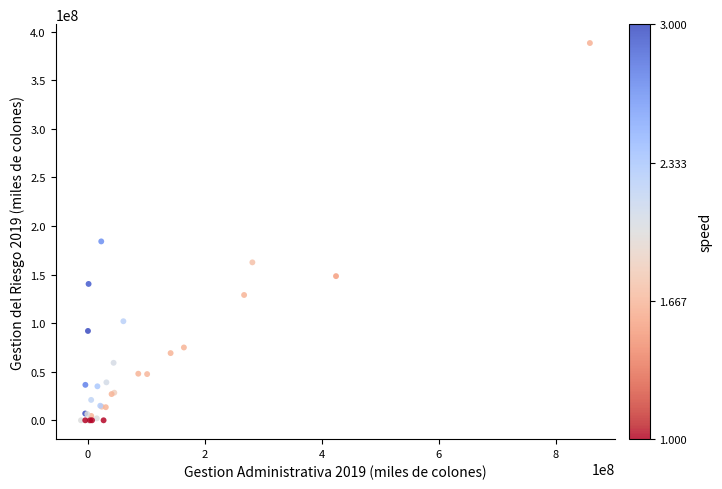

What Y value in the scatter plot is closest to 194229600?

184200000.0